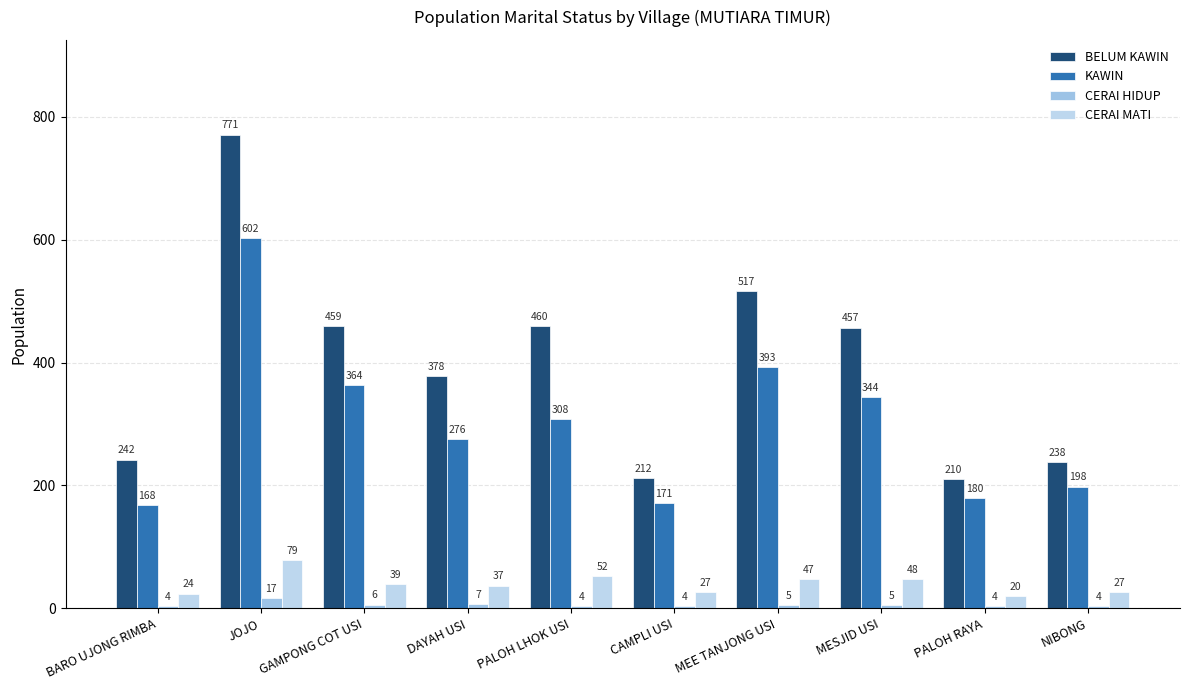

Which label corresponds to the largest value in the chart?

JOJO